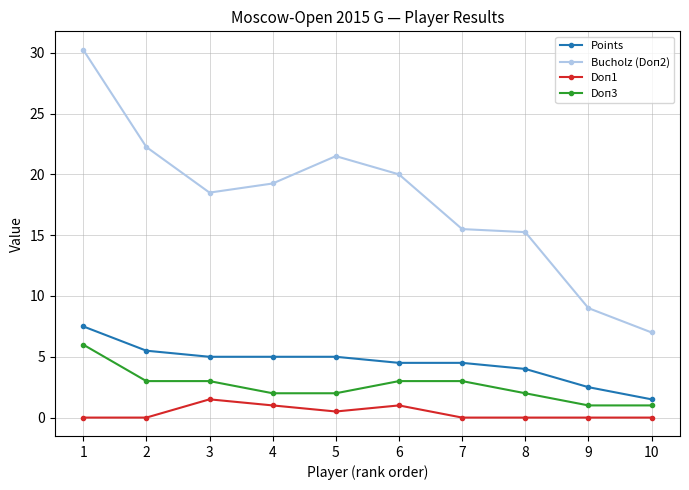

True or false: Points has a value of 1.4 at 4.

False